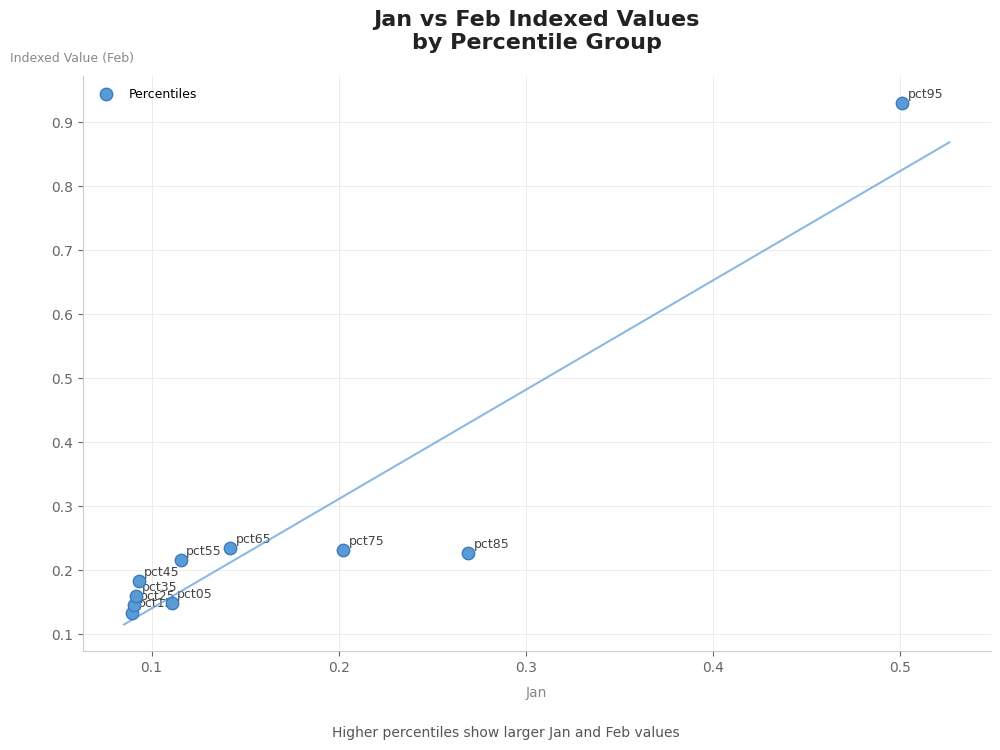

What is the range of X values (max minus min)?

0.4